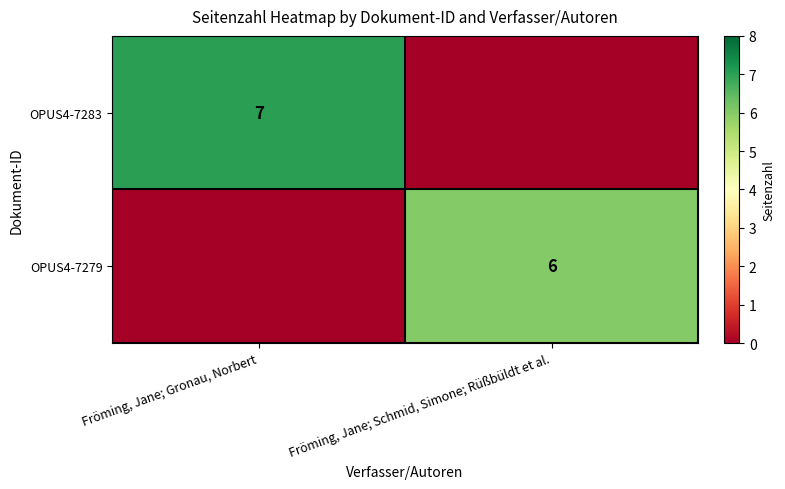

The OPUS4-7279 series shows 6 at Fröming, Jane; Schmid, Simone; Rüßbüldt et al.. True or false?

True